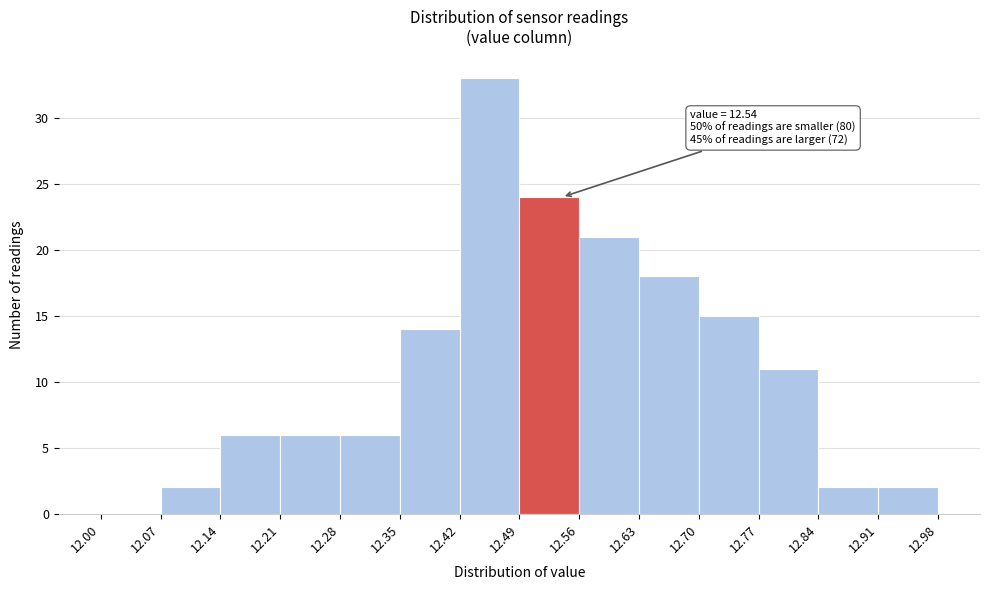

Which range on the x-axis has the tallest bar?

12.42 to 12.49